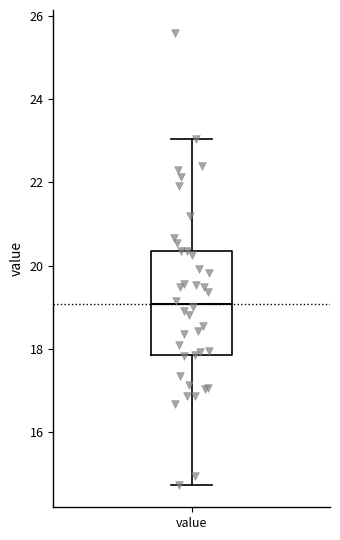

Transcribe this box plot: give where the median line is, the range the box spans, and where the two whiskers end, as read against the y-axis. The values are not printed on the chart, so give them approximately, as read against the axis.

median 19.0, box 17.8 to 20.4, whiskers 14.8 to 23.0